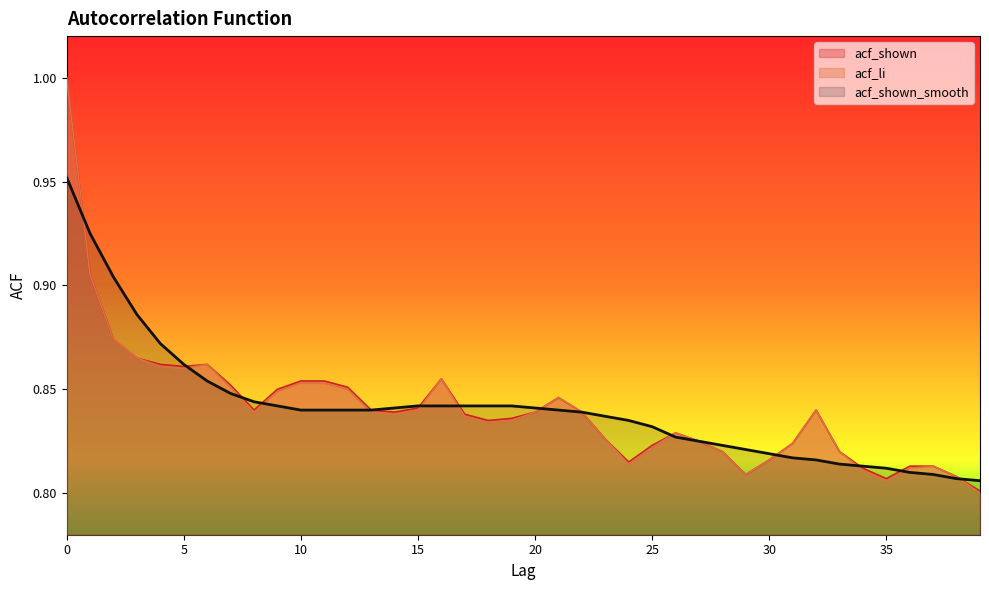

How many categories are shown in the chart?

40